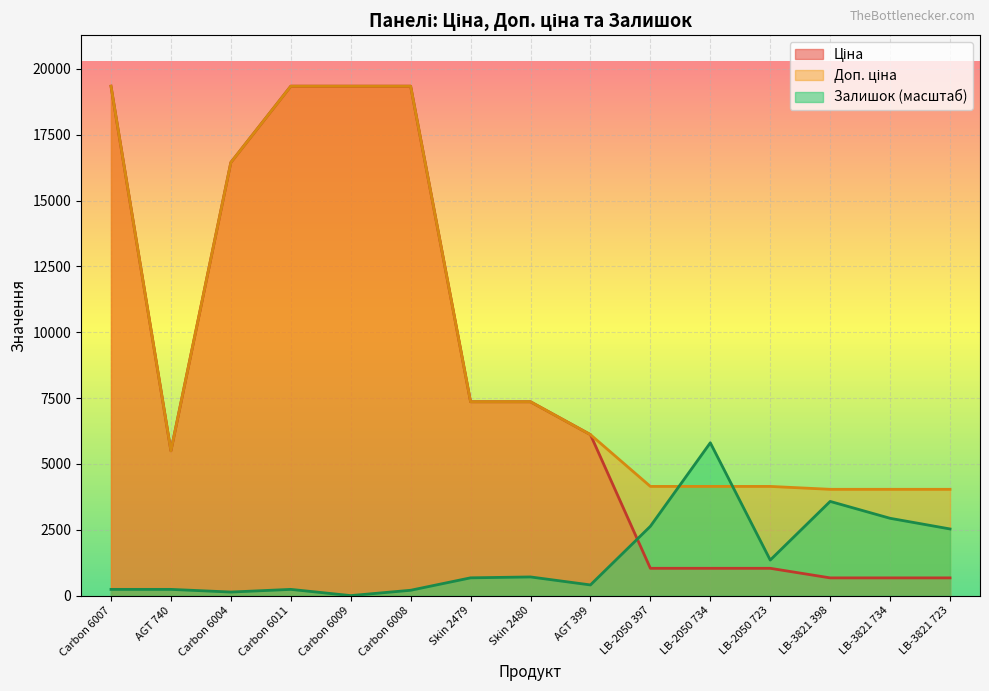

How many categories are shown in the chart?

15